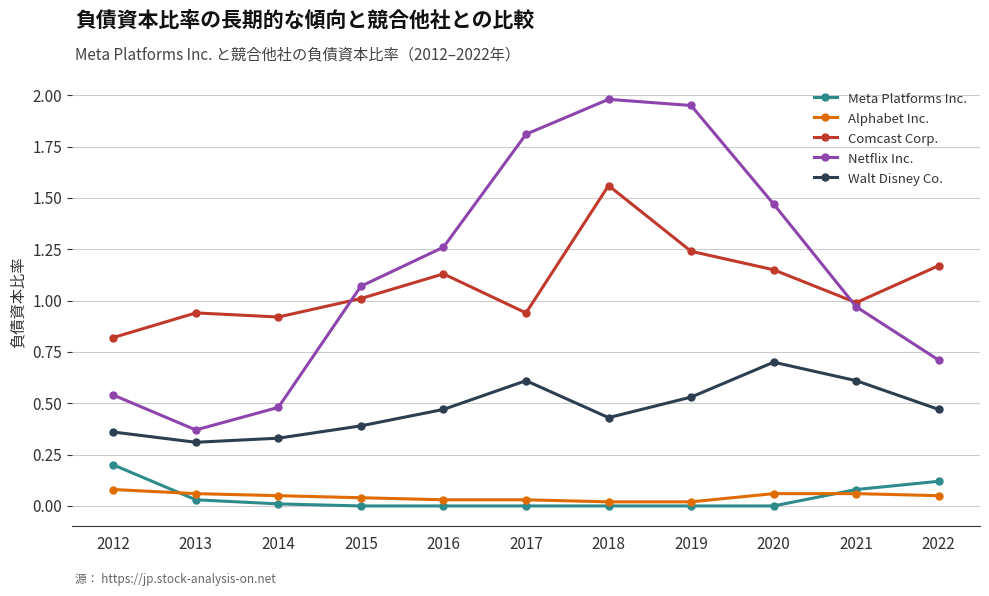

The value of Netflix Inc. at 2013 is 0.4. True or false?

True